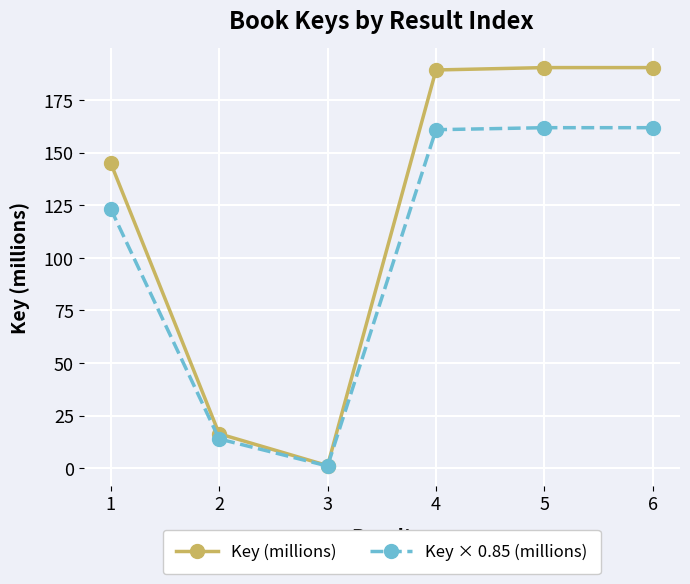

Which label corresponds to the smallest value in the chart?

3